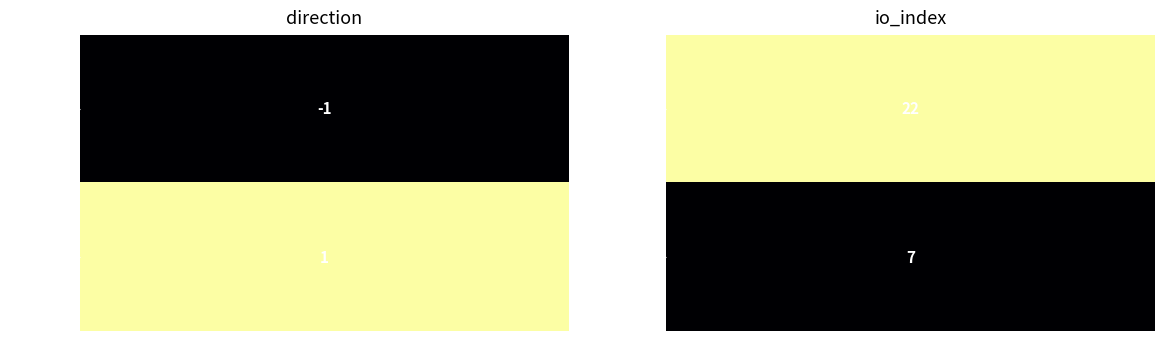

How many series are shown in this chart?

2